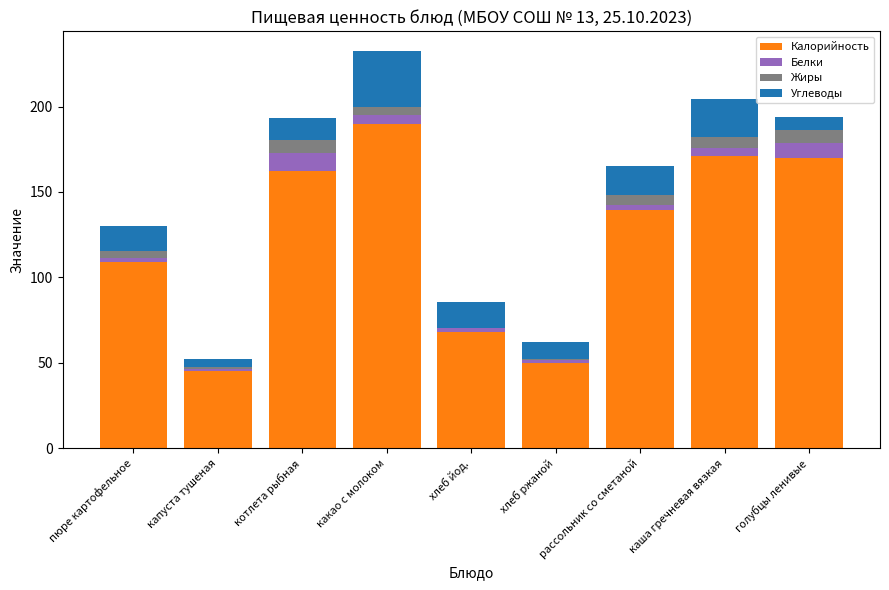

How many data points does each series have?

9